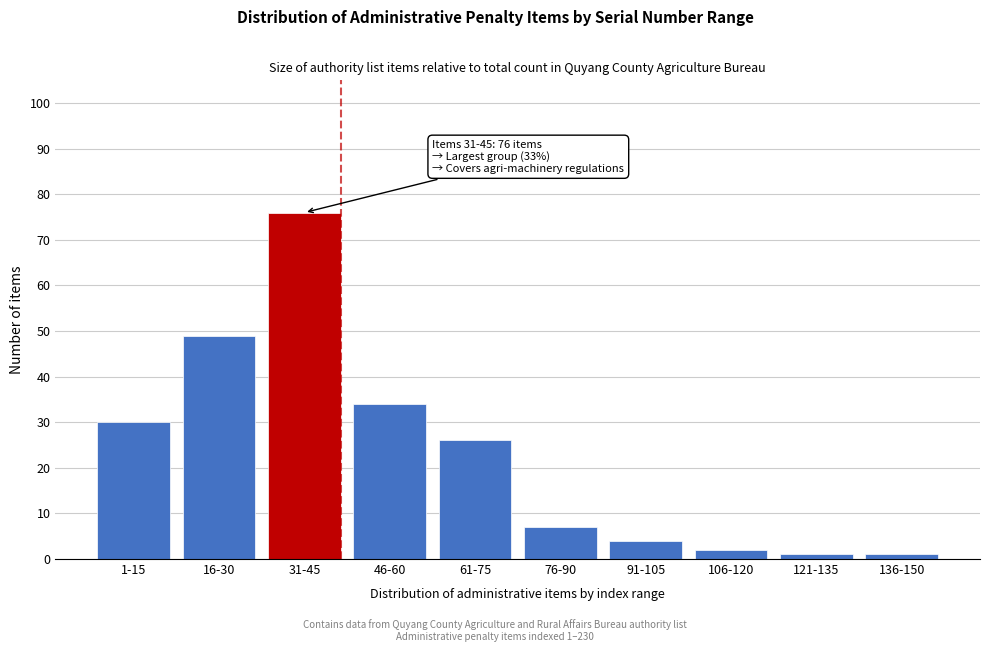

Reading left to right, transcribe all the data shown in this chart.

30	49	76	34	26	7	4	2	1	1